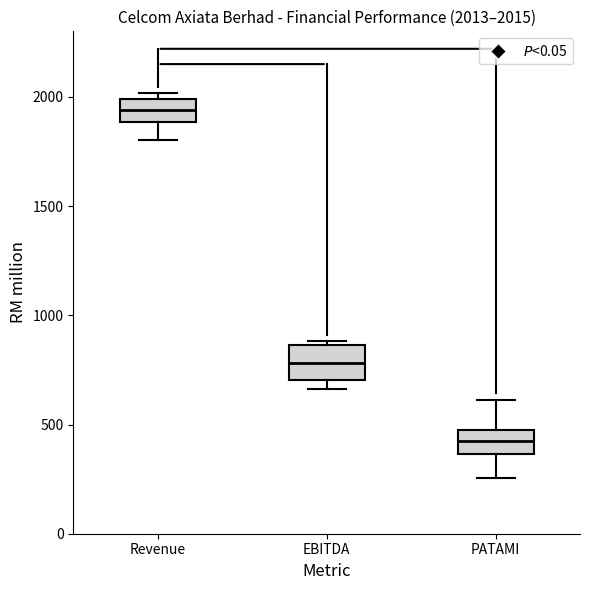

Which box's median line is the lowest?

PATAMI